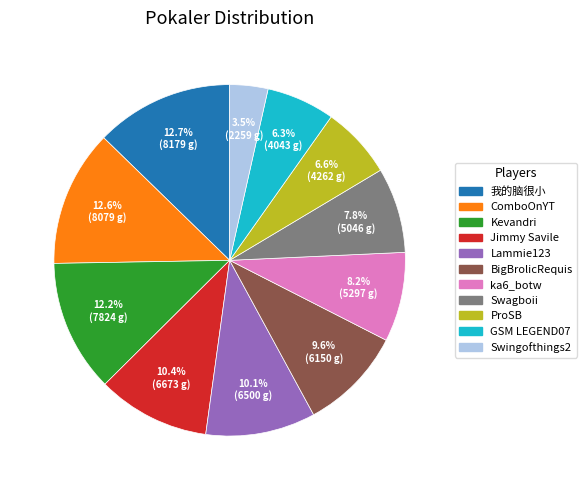

Which category has the smallest portion of the pie?

Swingofthings2